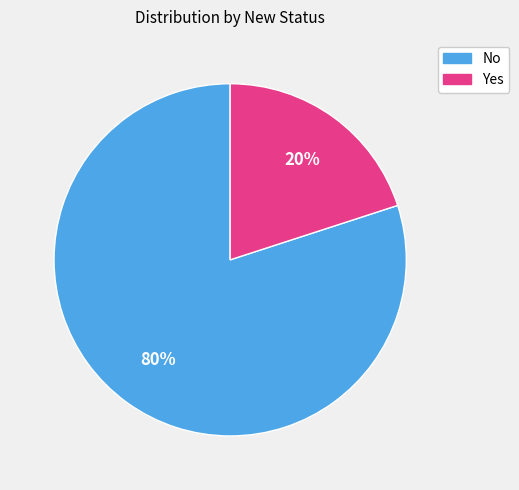

True or false: Yes accounts for 31% of the total.

False